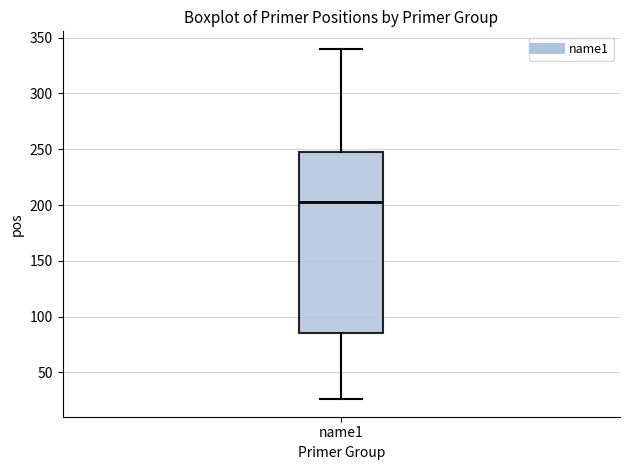

Read this box plot against the y-axis: the position of the median line, the range covered by the box, and the ends of both whiskers. The values are not printed on the chart, so give them approximately, as read against the axis.

median 205, box 85 to 250, whiskers 25 to 340